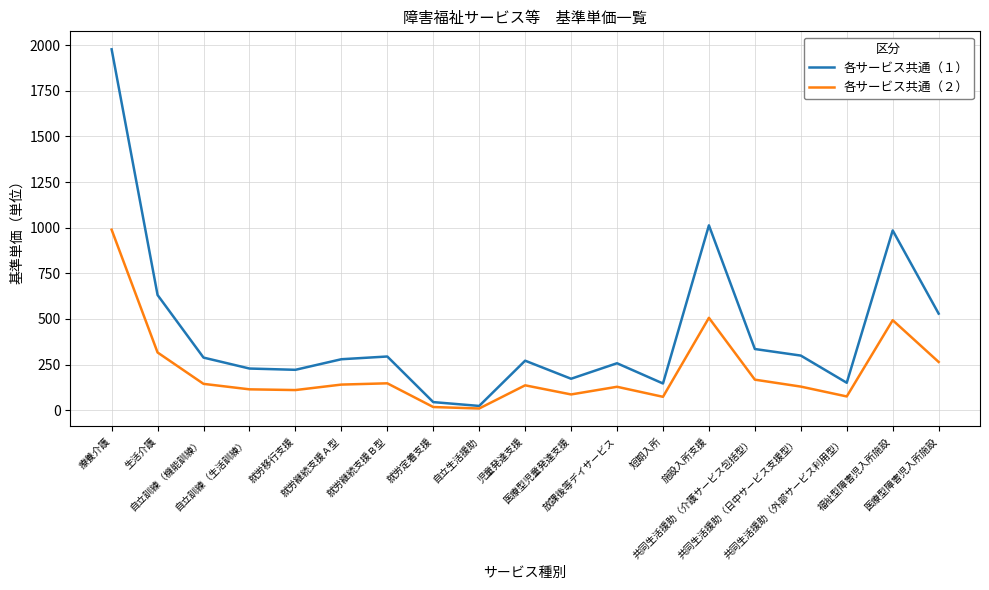

What is the spread (max minus min) of values at 療養介護?

989